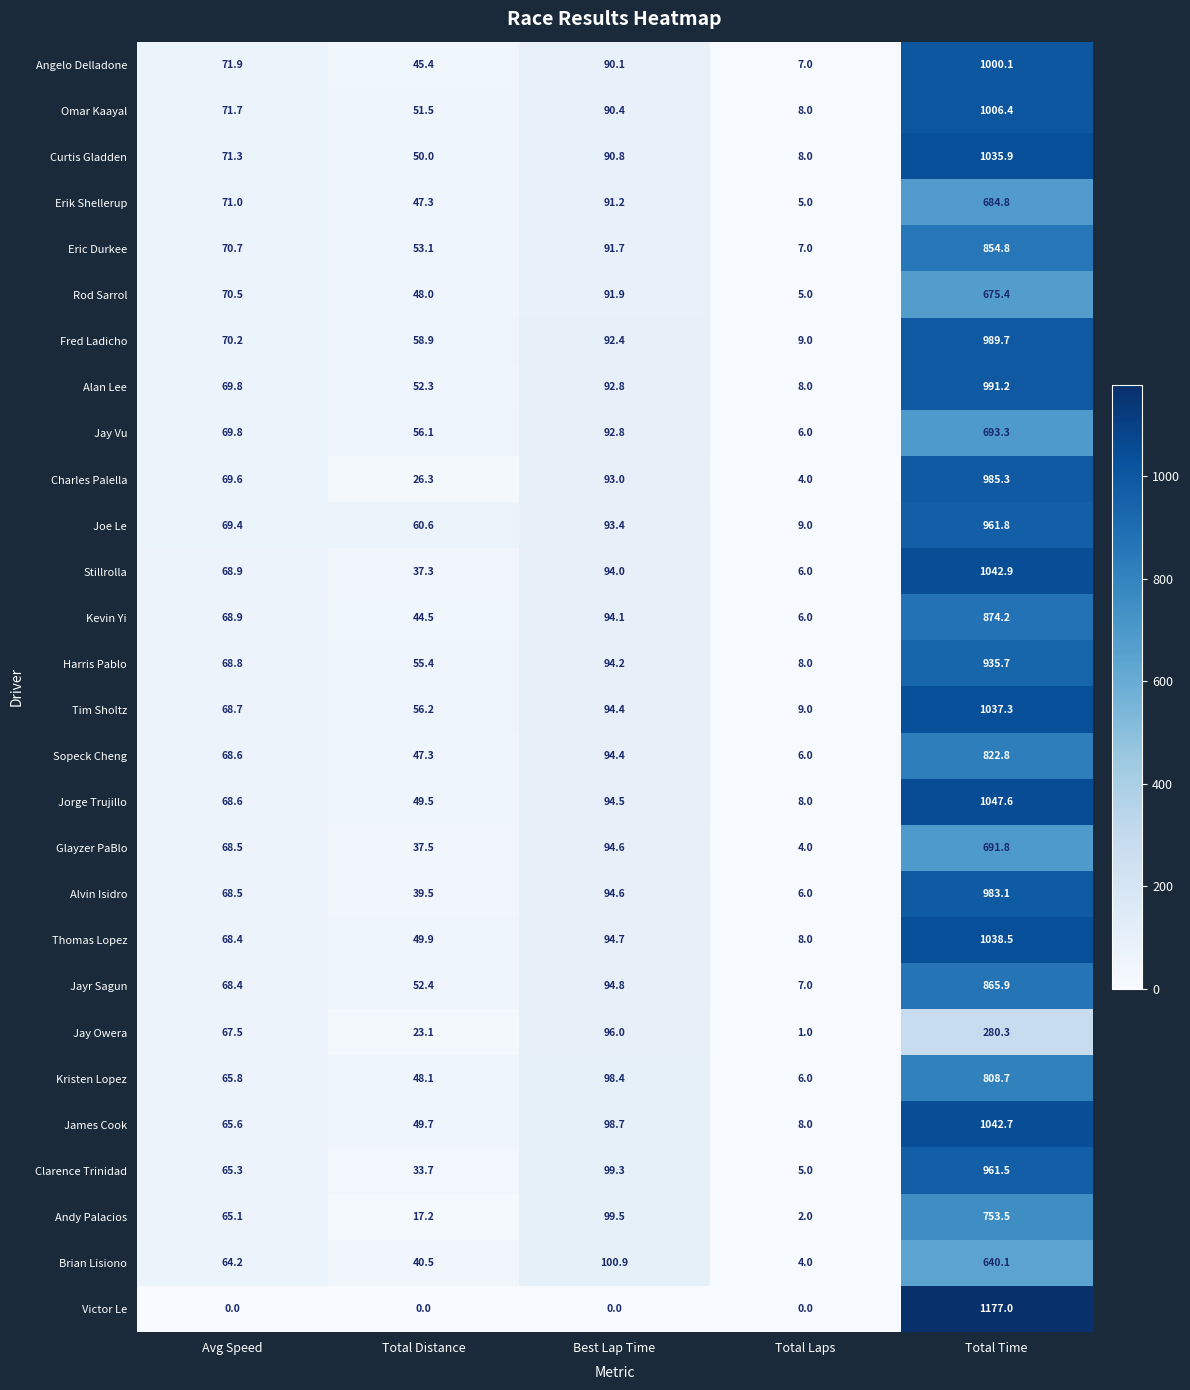

At which category is the sum across all series the highest?

Total Time